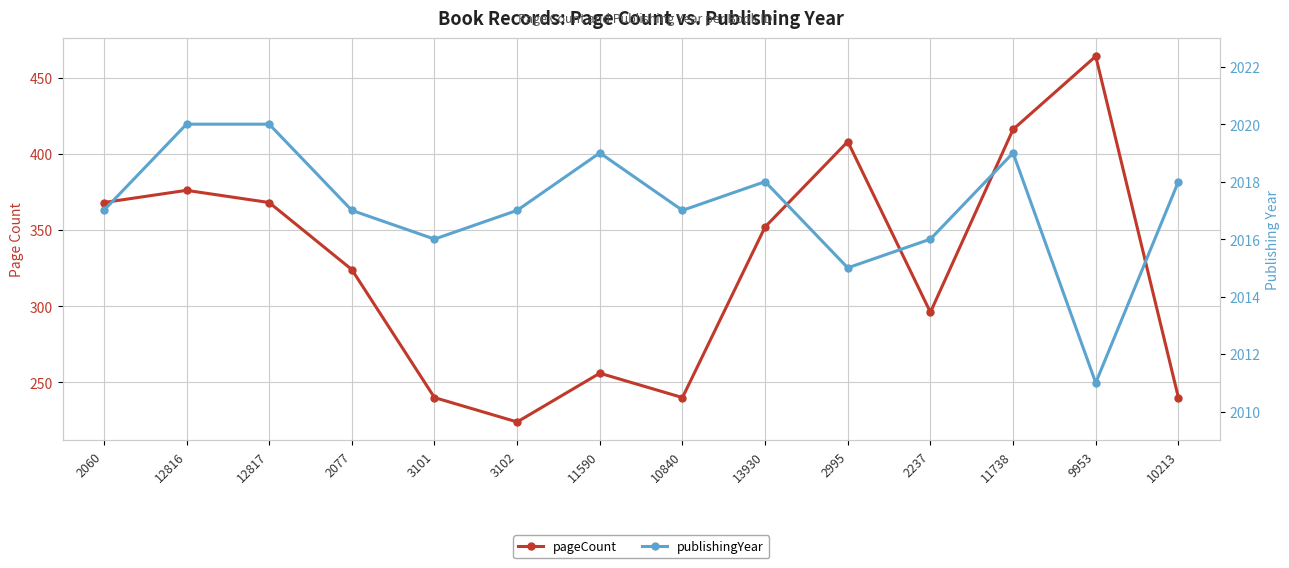

What is the lowest value of the publishingYear series?

2011